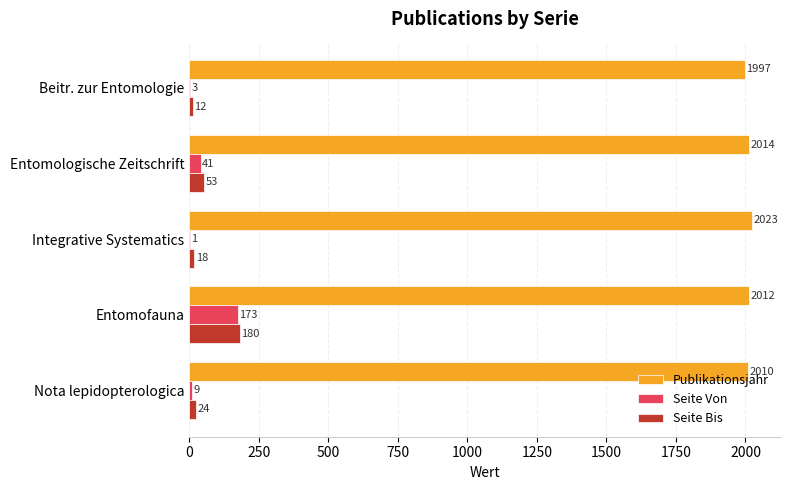

What is the highest value of the Seite Von series?

173